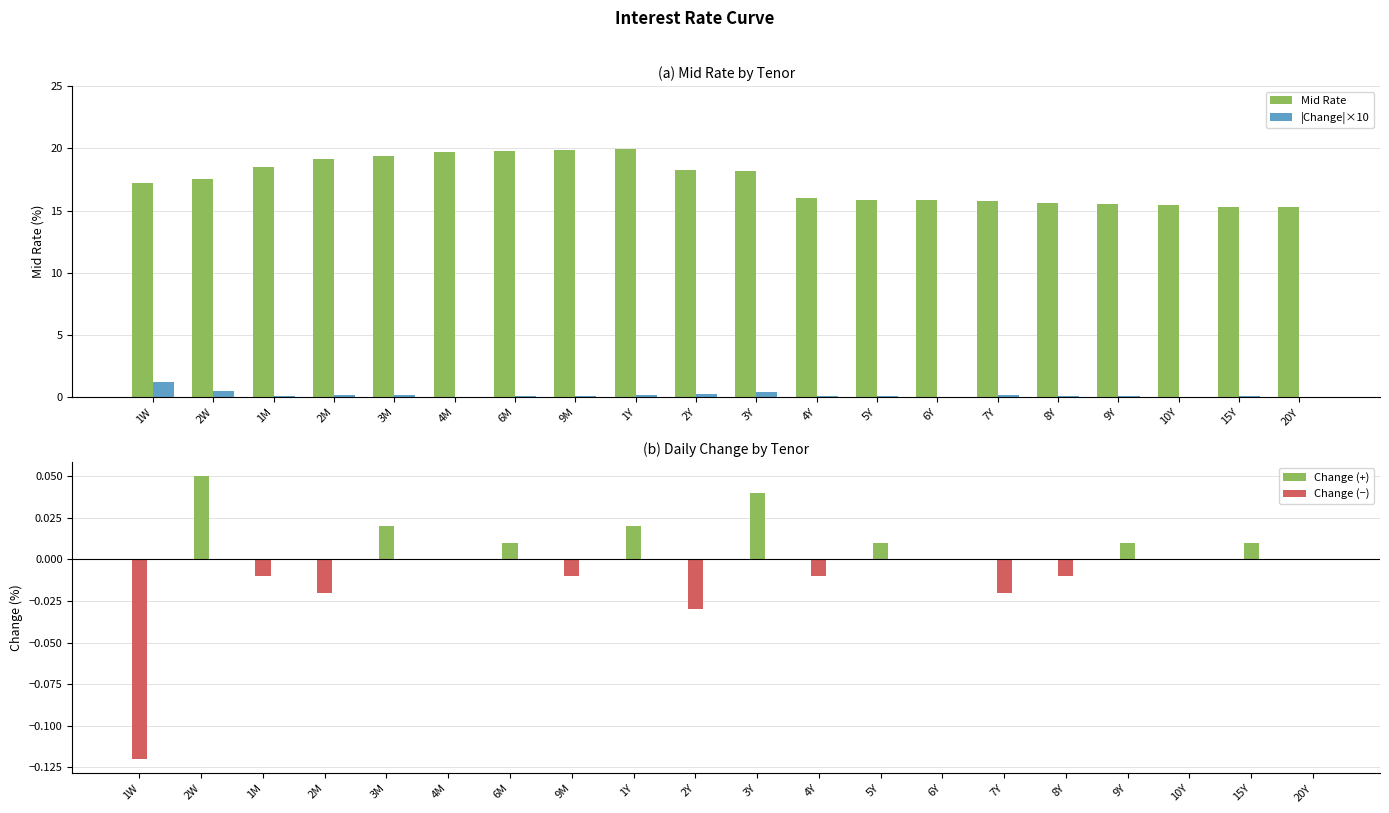

Reading left to right, list all the values displayed in this chart.

1W=17.2	2W=17.5	1M=18.5	2M=19.1	3M=19.4	4M=19.7	6M=19.8	9M=19.9	1Y=19.9	2Y=18.3	3Y=18.2	4Y=16.0	5Y=15.9	6Y=15.8	7Y=15.8	8Y=15.6	9Y=15.5	10Y=15.5	15Y=15.3	20Y=15.2